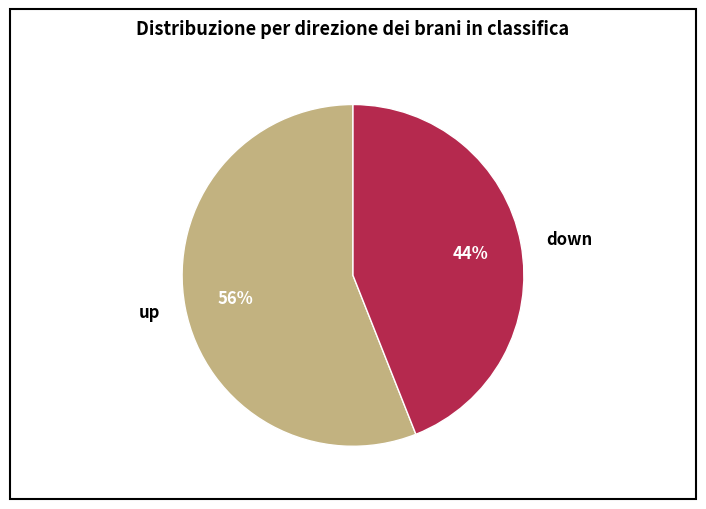

How many segments does this pie chart have?

2